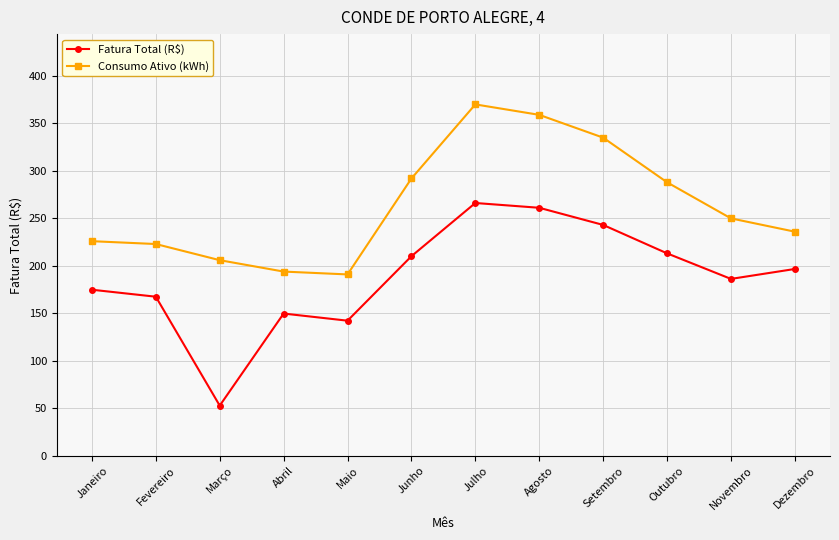

How many interior local peaks does the Fatura Total (R$) series have?

2